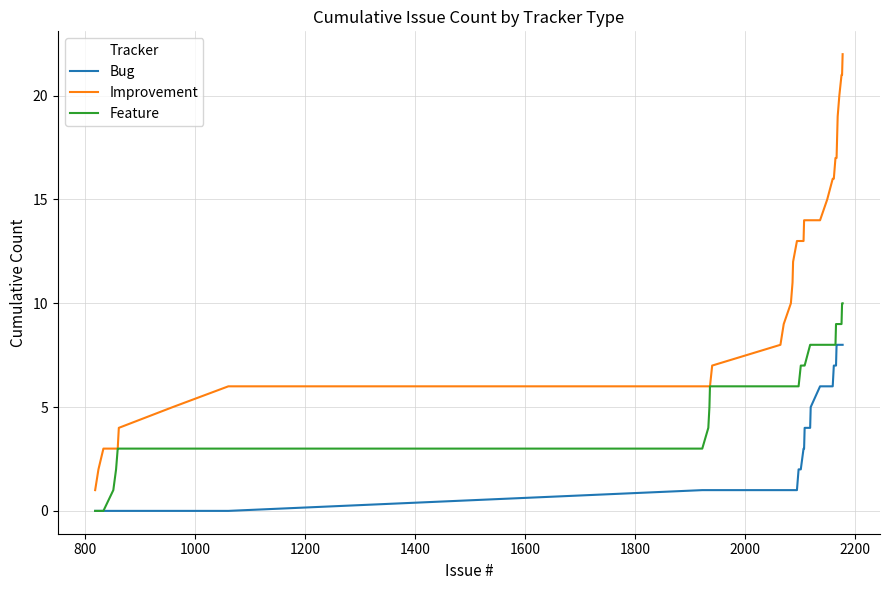

How many values in the Bug series are below 2?

20